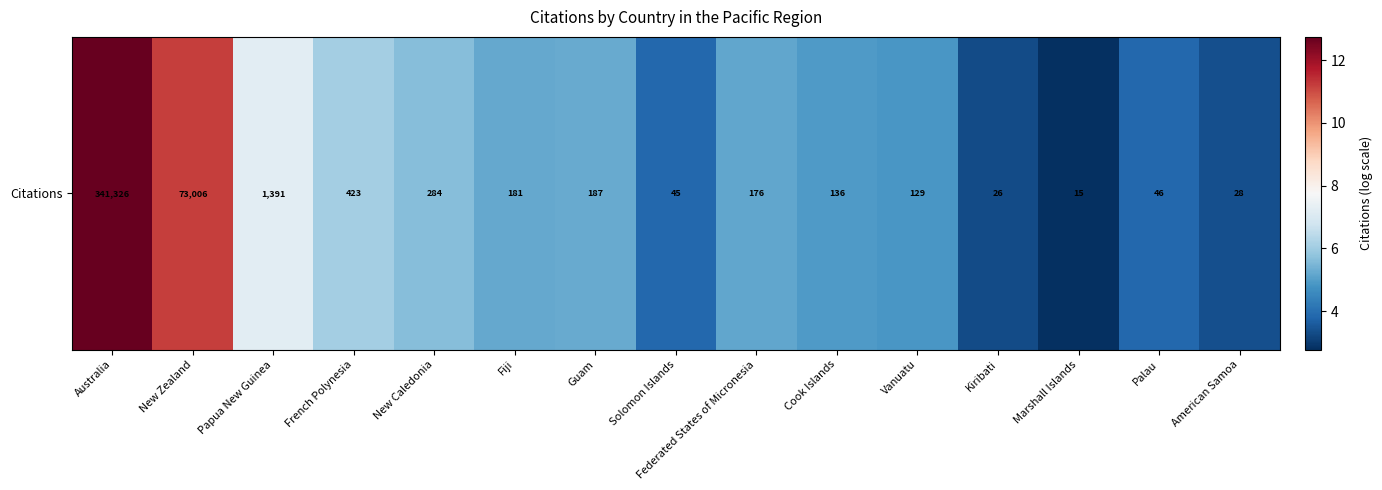

Approximately how many times larger is the value at New Zealand compared to Papua New Guinea?

1.5